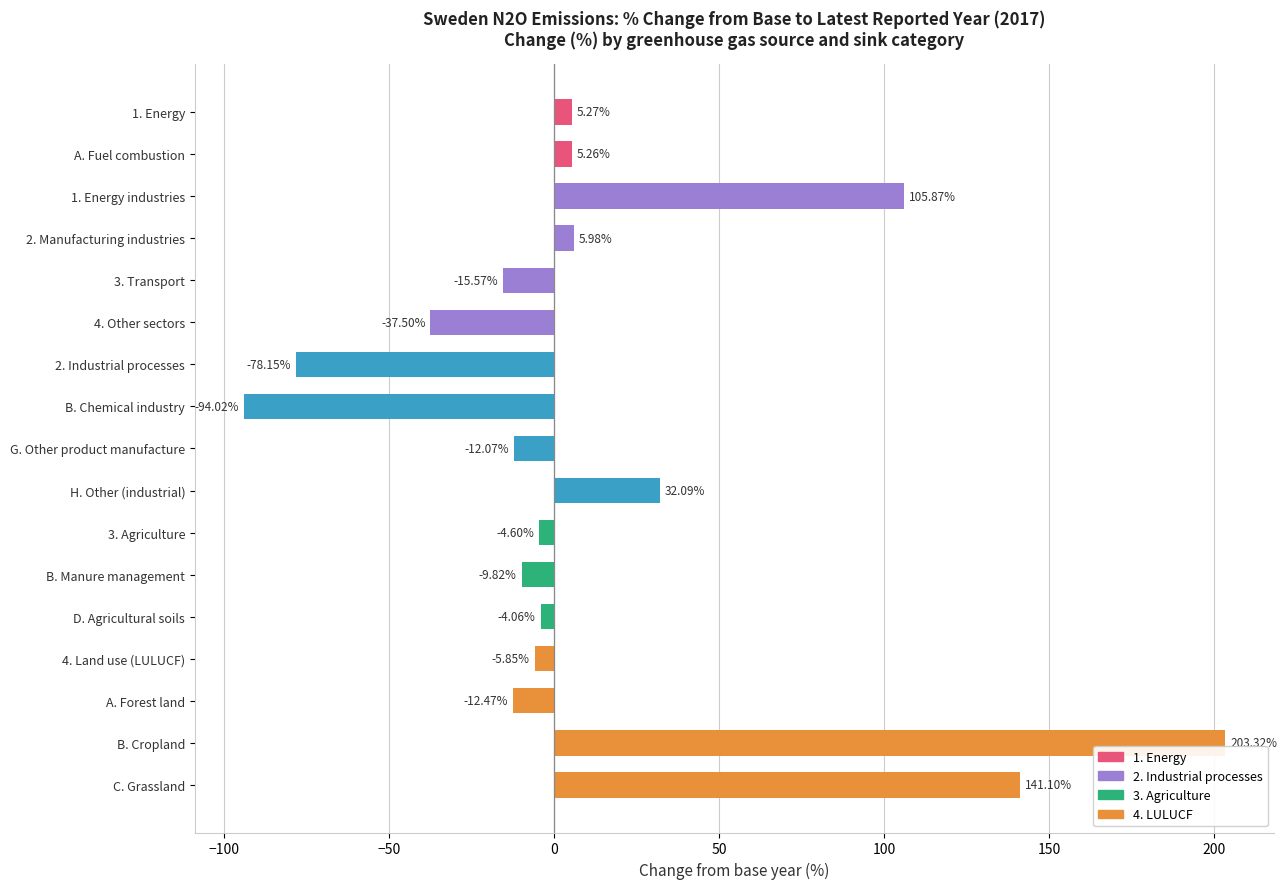

What is the minimum value shown in the chart?

-94.0